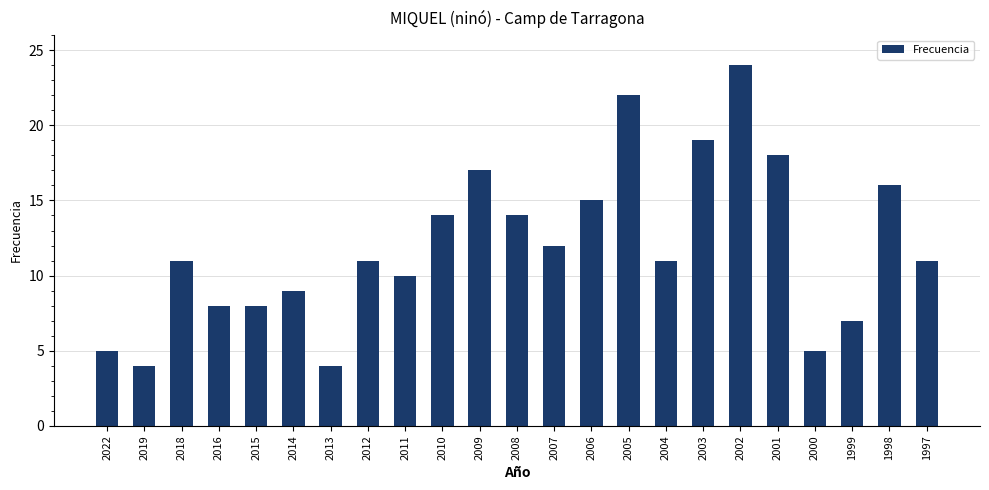

What is the sum of all values?

275